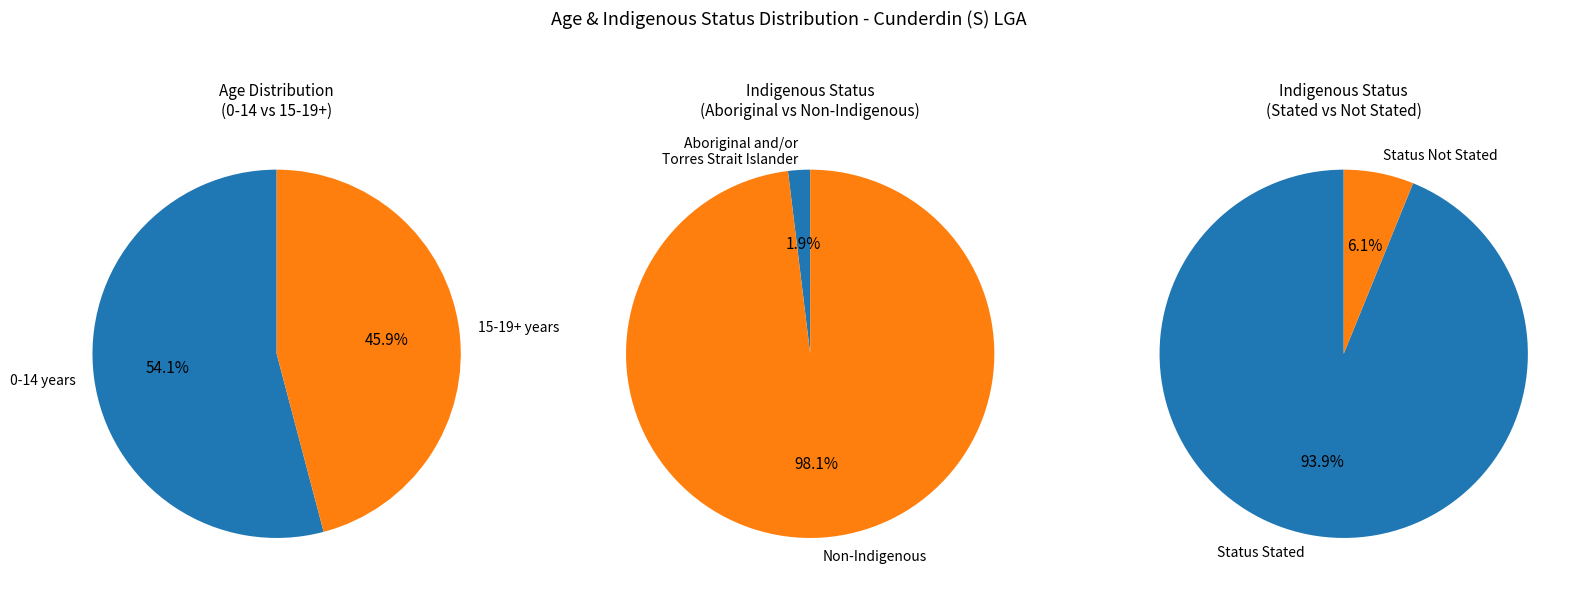

Does 15-19 years represent more than half of the total?

No